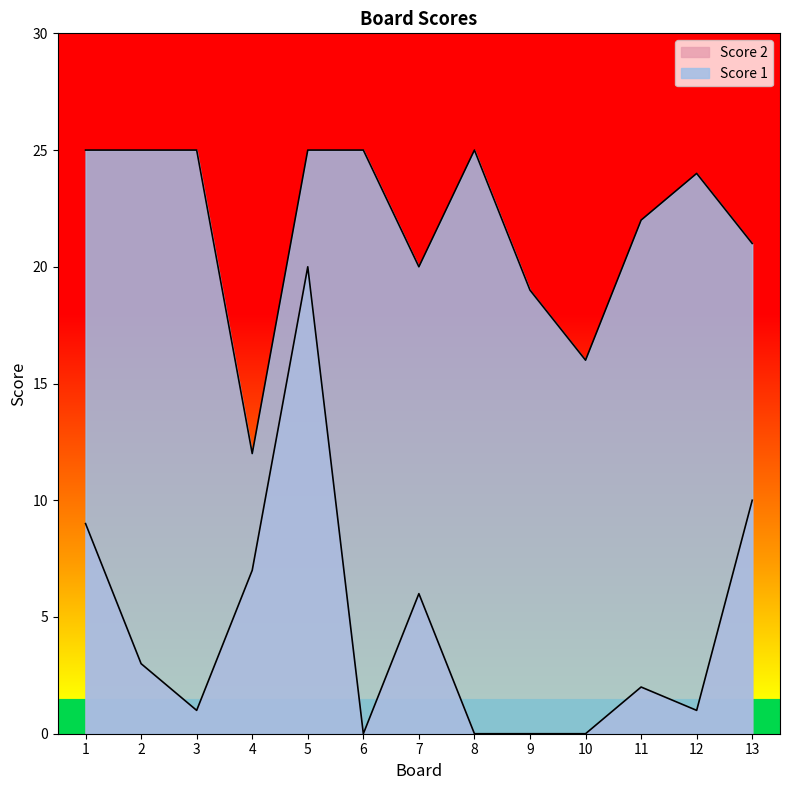

What is the highest value of the Score 2 series?

20